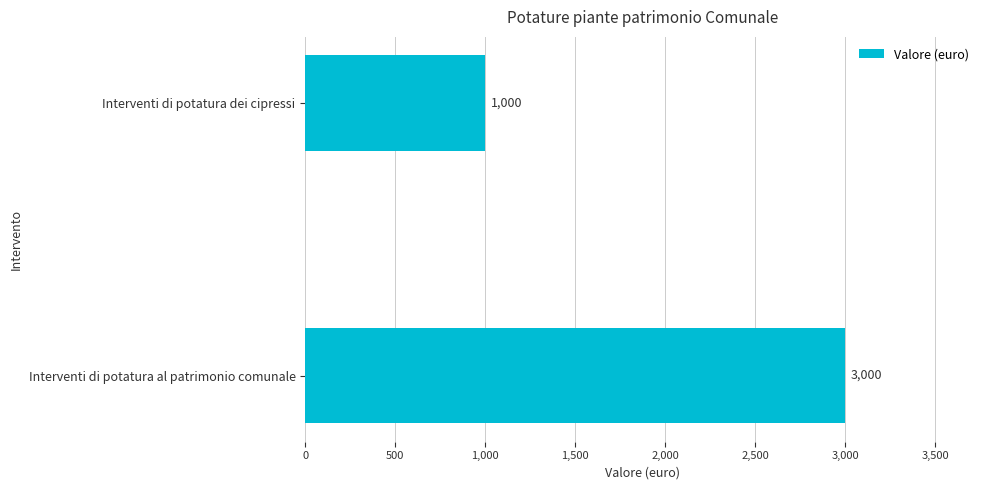

What is the difference between the maximum and minimum values?

2000